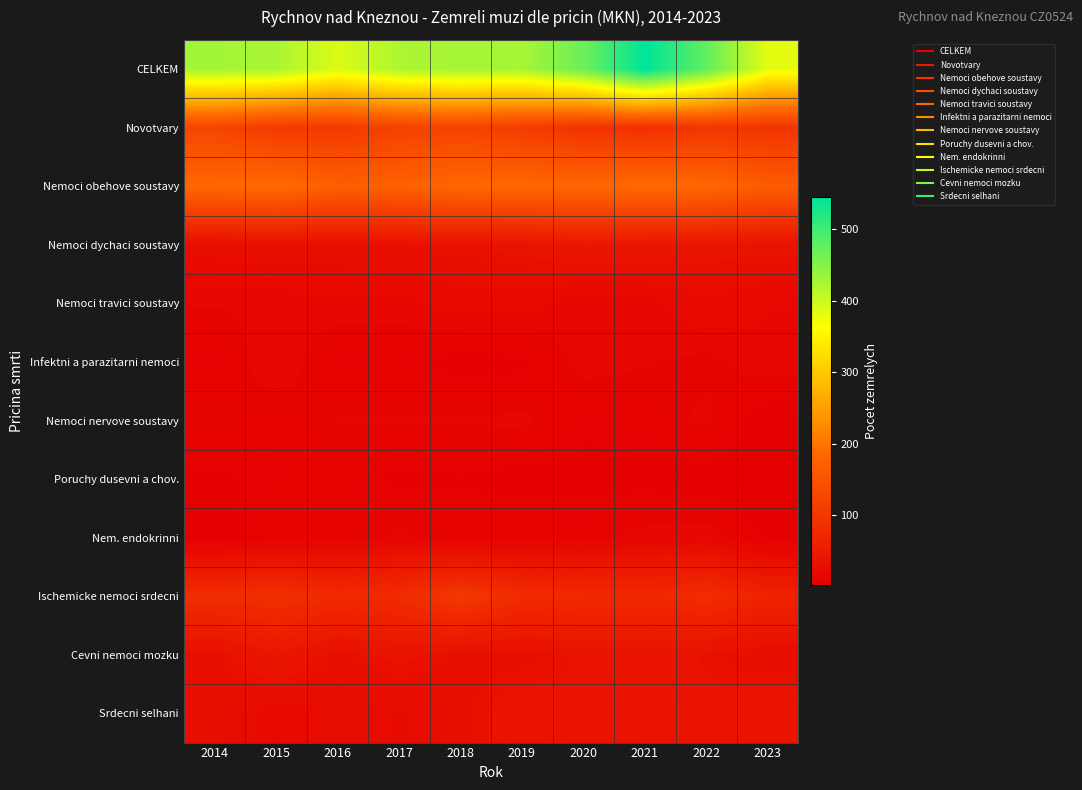

What is the total value across all series at 2015?

963